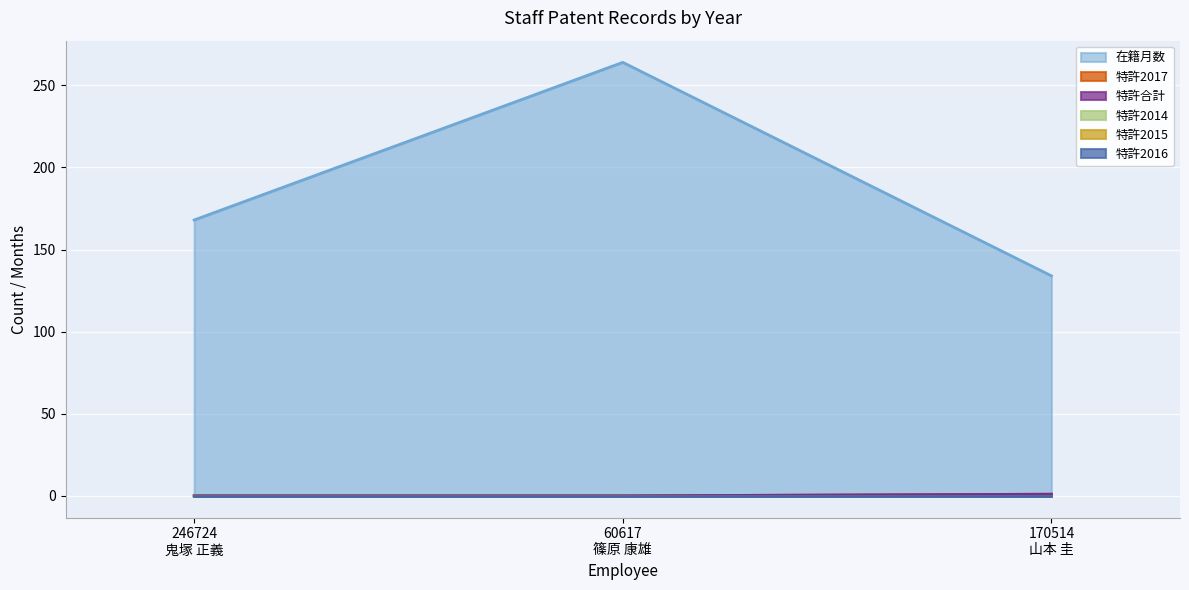

How many lines are shown in the chart?

6